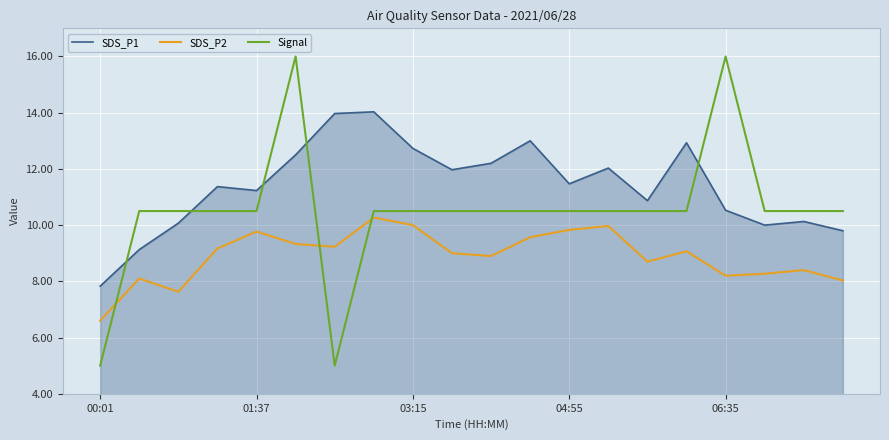

What are all the series names shown in the legend?

SDS_P1, SDS_P2, Signal